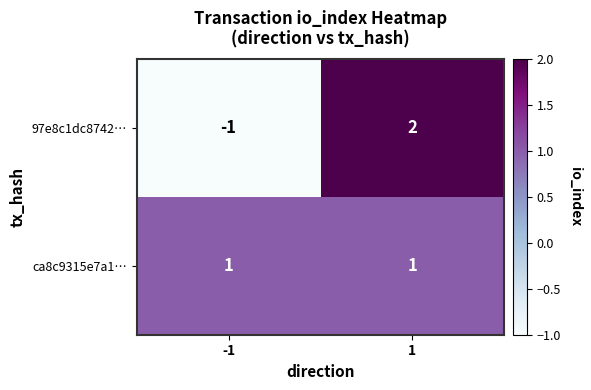

What is the total value across all series at 1?

3